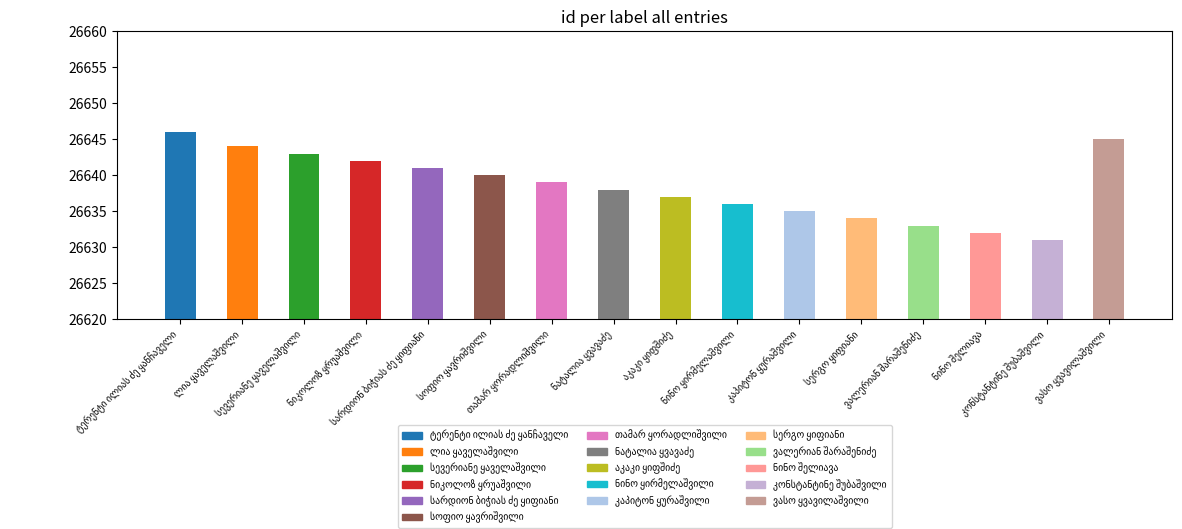

What is the sum of all values?

426216